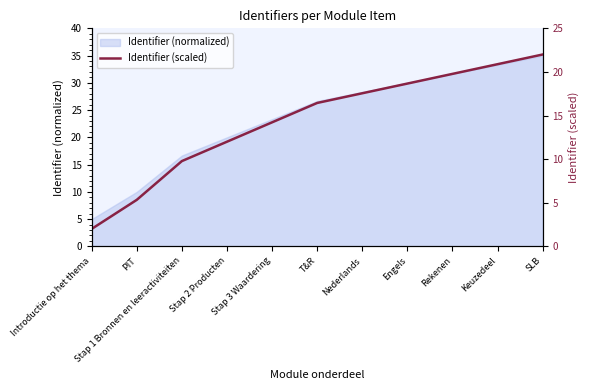

At which label does the data first exceed 16?

T&R